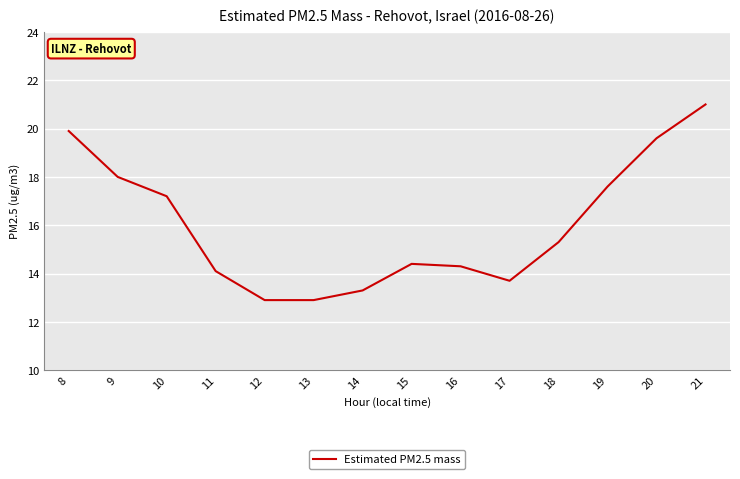

What is the maximum value shown in the chart?

21.0